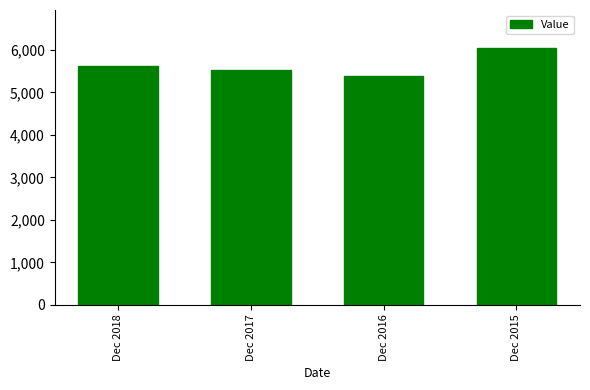

Between Dec 2018 and Dec 2016, which is larger?

Dec 2018